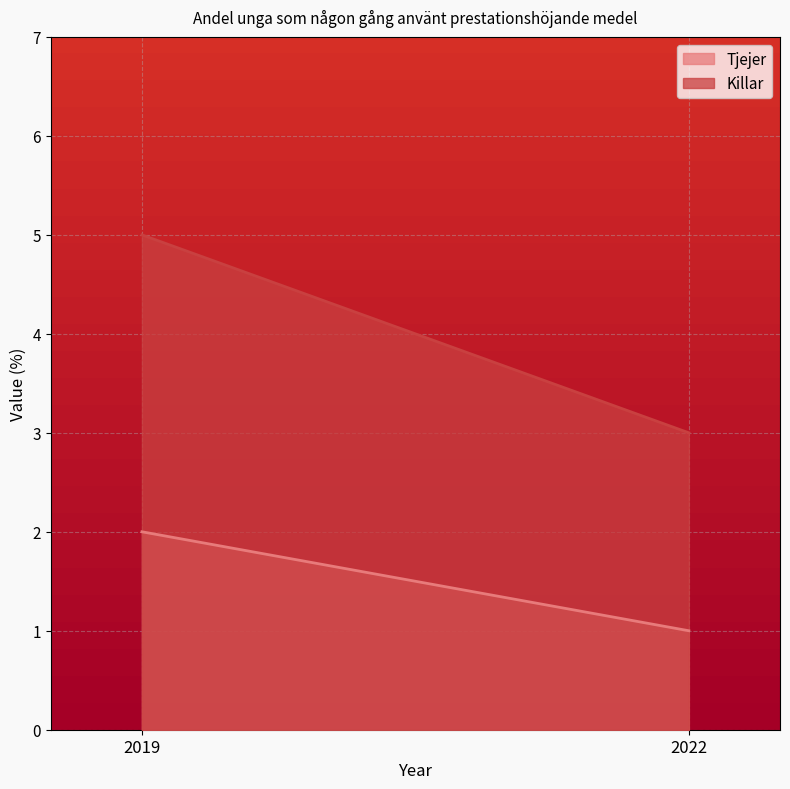

What is the value of the Tjejer point at the 1st from the left?

2